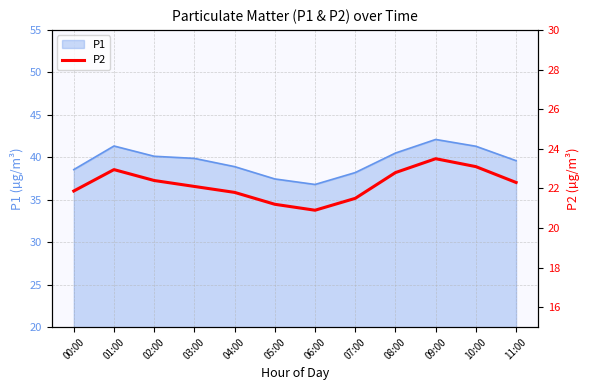

How many points are higher than both their immediate neighbors (excluding endpoints)?

2